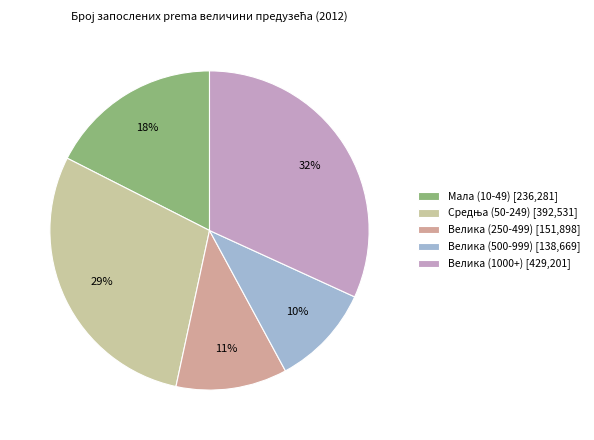

To the nearest percent, what is the difference between the Велика (500-999) and Мала (10-49) slice percentages?

7%